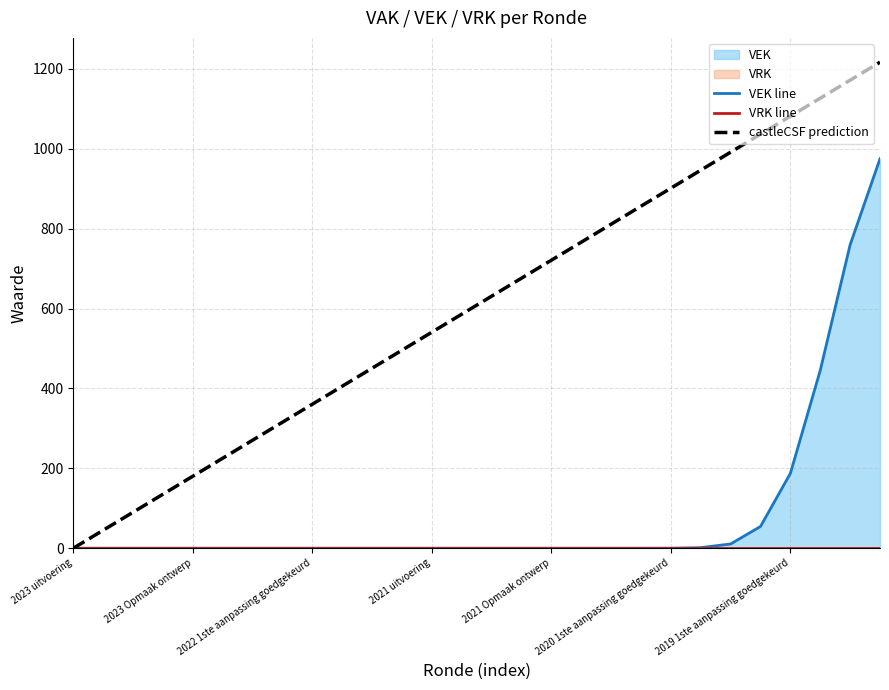

True or false: VEK line and VRK line intersect in this chart.

False